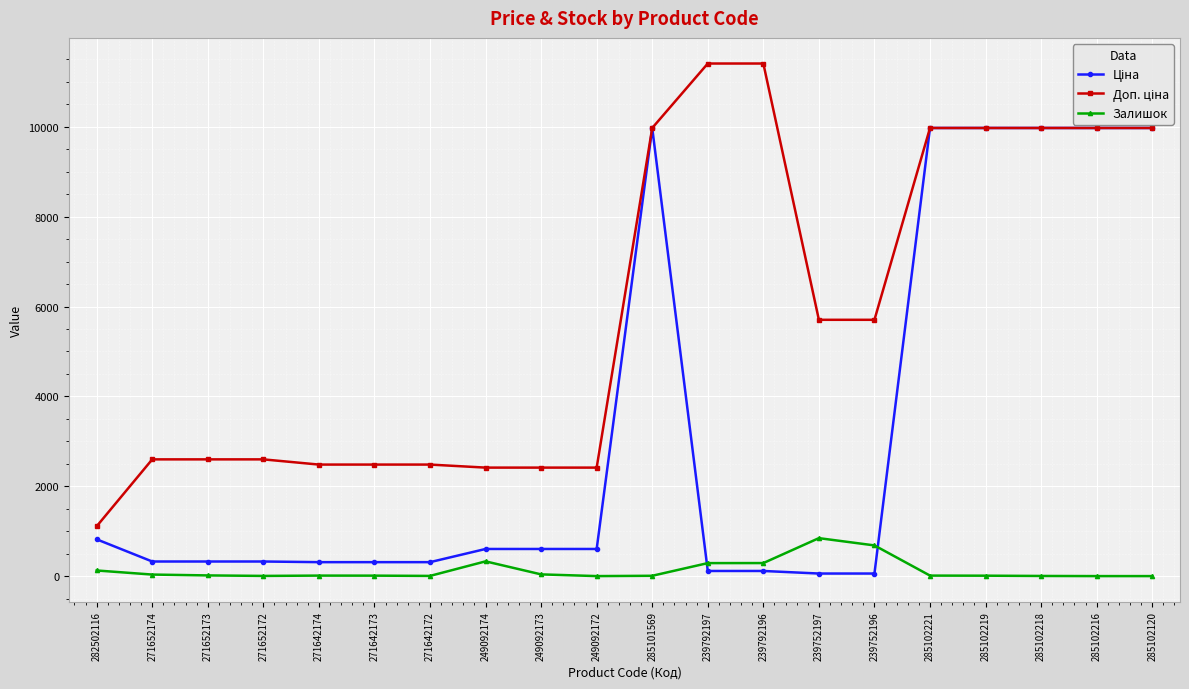

How many series are shown in this chart?

3